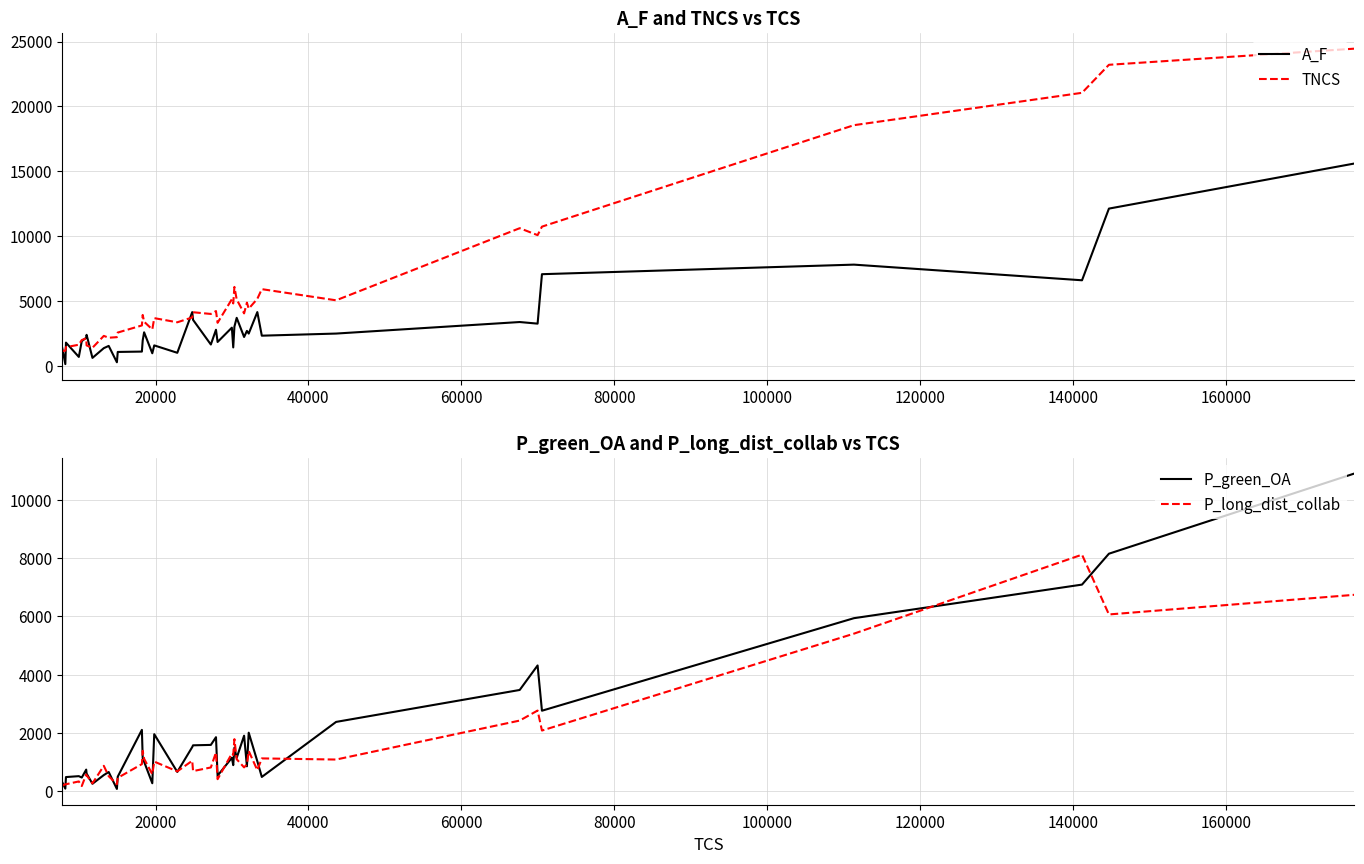

What is the maximum value for A_F?

15601